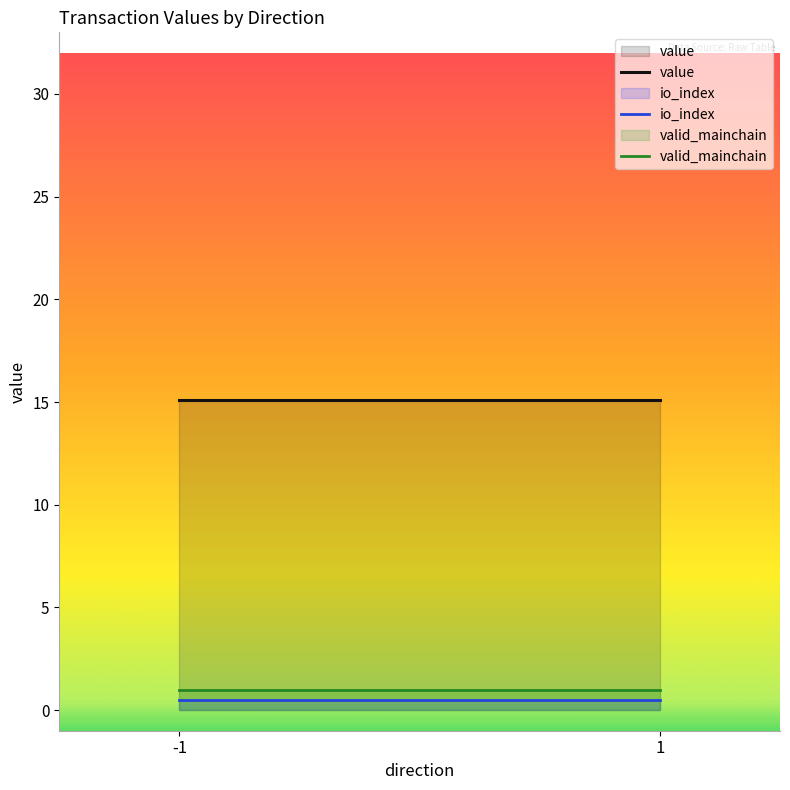

Reading left to right, extract all data points from this chart.

value: 15.1	15.1
io_index: 0.5	0.5
valid_mainchain: 1.0	1.0